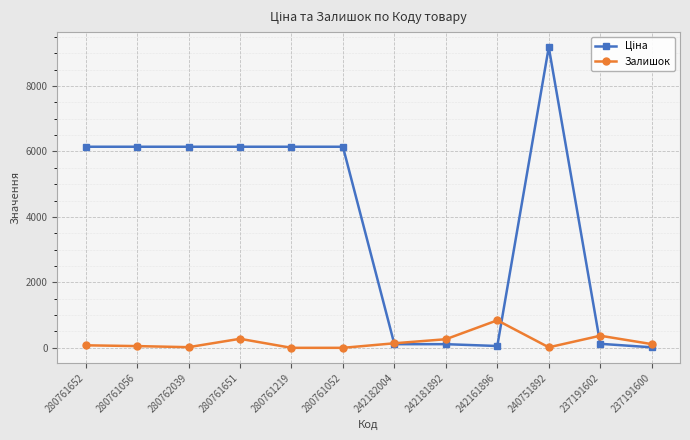

What is the sum of all Залишок values?

2169.0